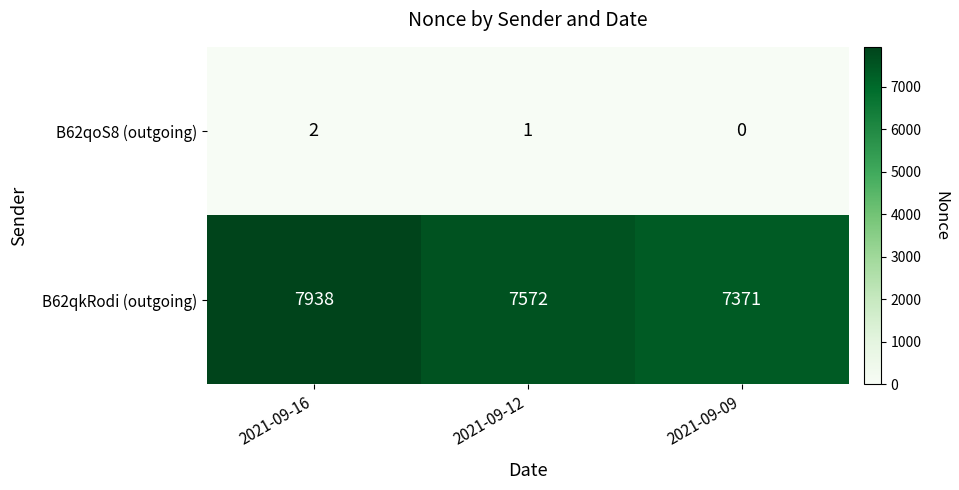

The B62qkRodi (outgoing) series shows 3528 at 2021-09-16. True or false?

False